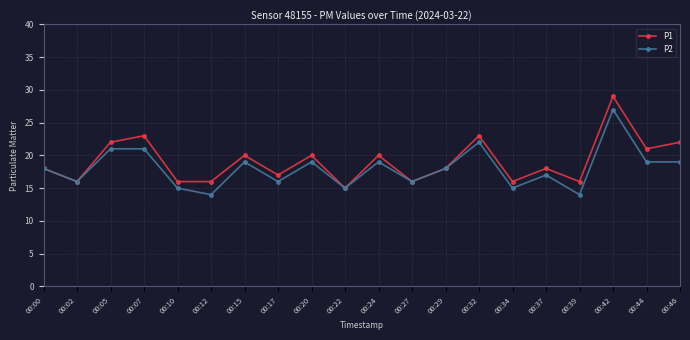

Which series has the widest spread of values?

P1